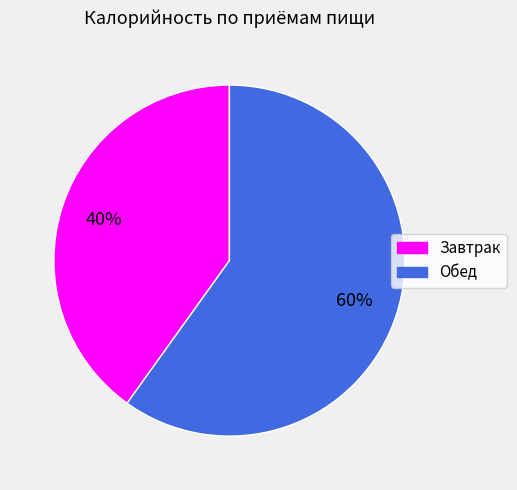

Which slice is the smallest?

Завтрак